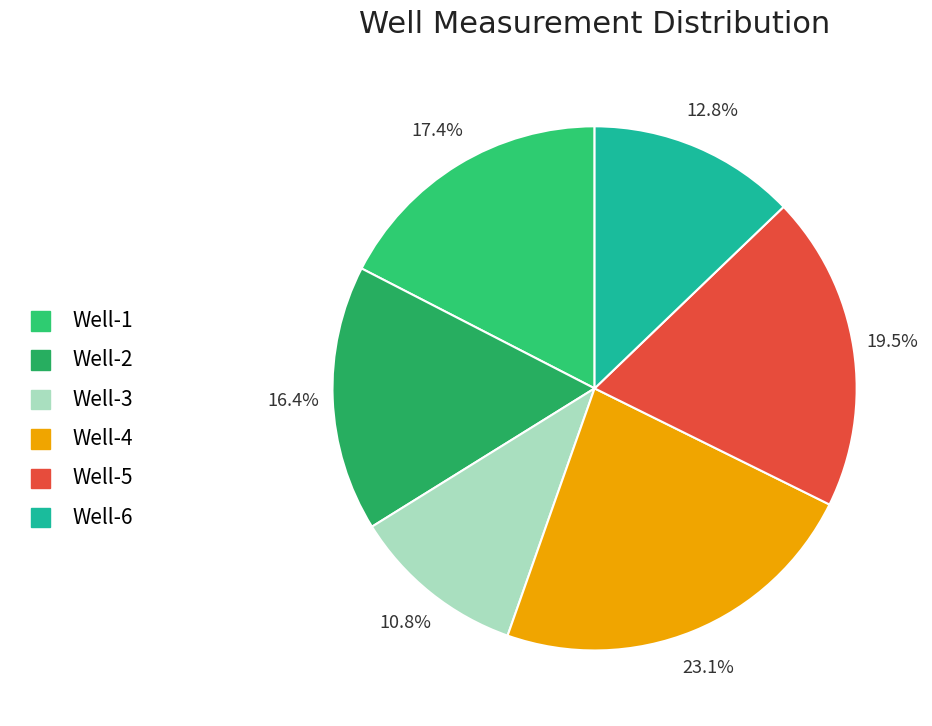

Which slice is the largest?

Well-4